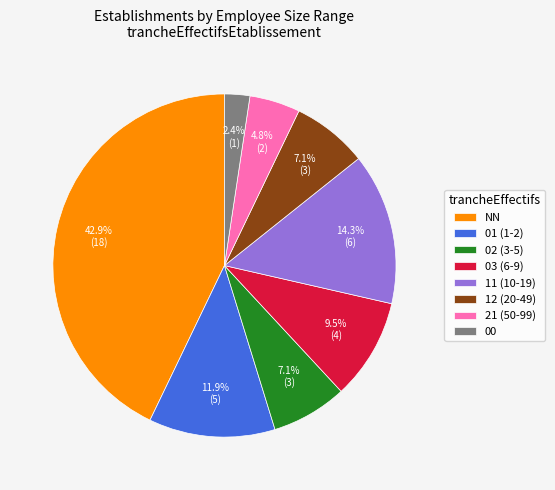

True or false: 21 accounts for 18% of the total.

False